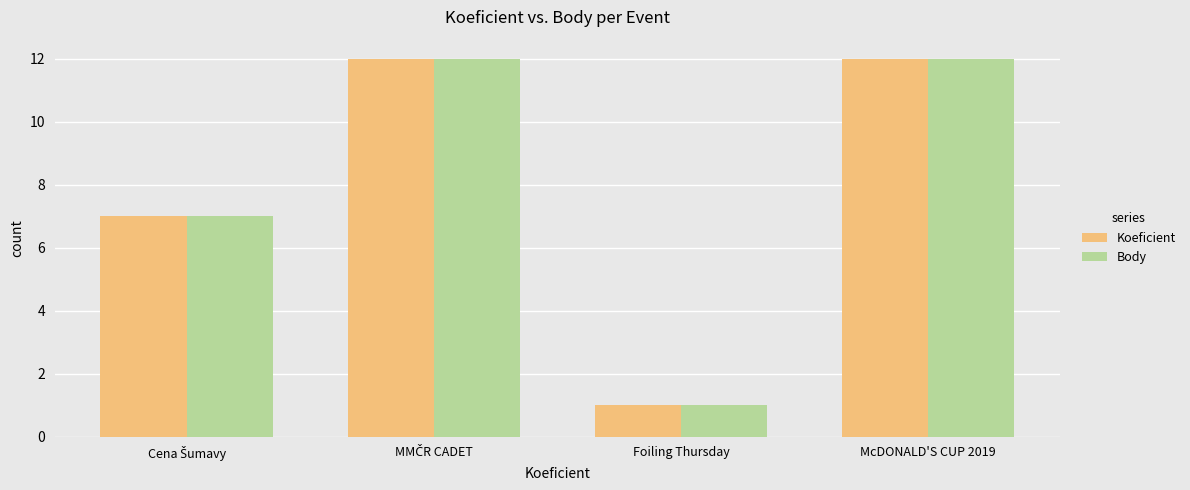

What is the sum of all Koeficient values?

32